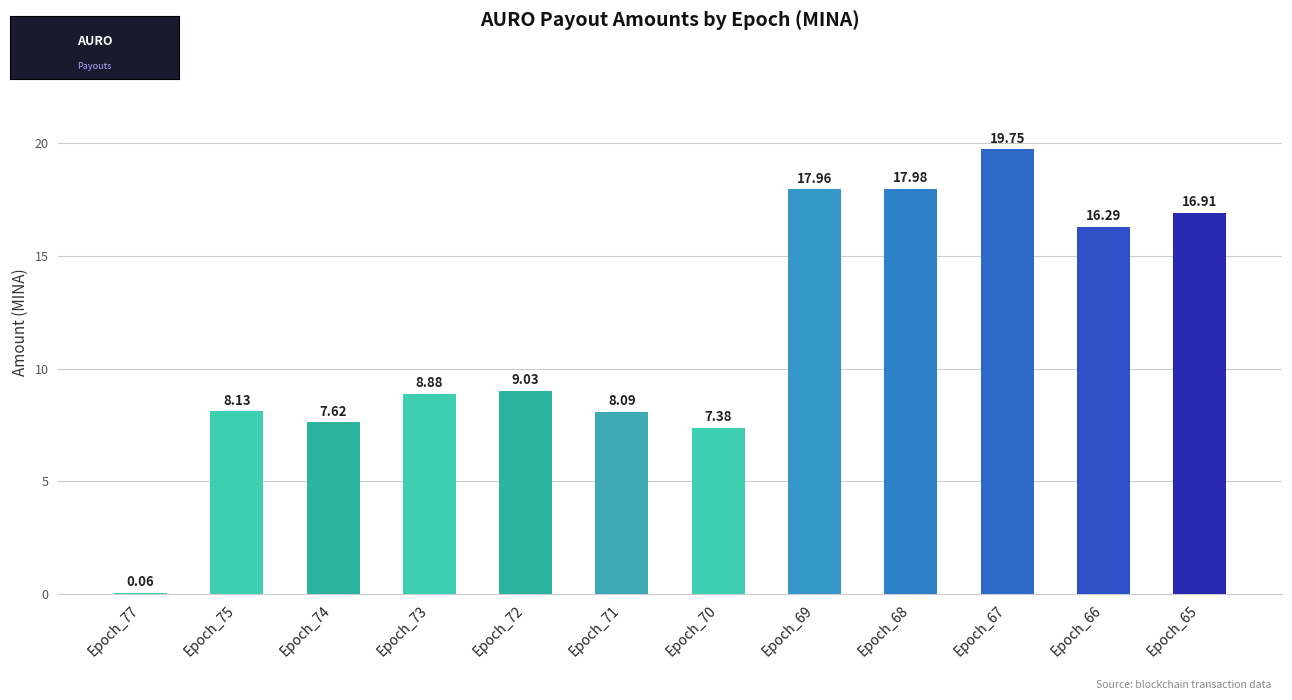

What is the sum of the values at Epoch_66 and Epoch_72?

25.3